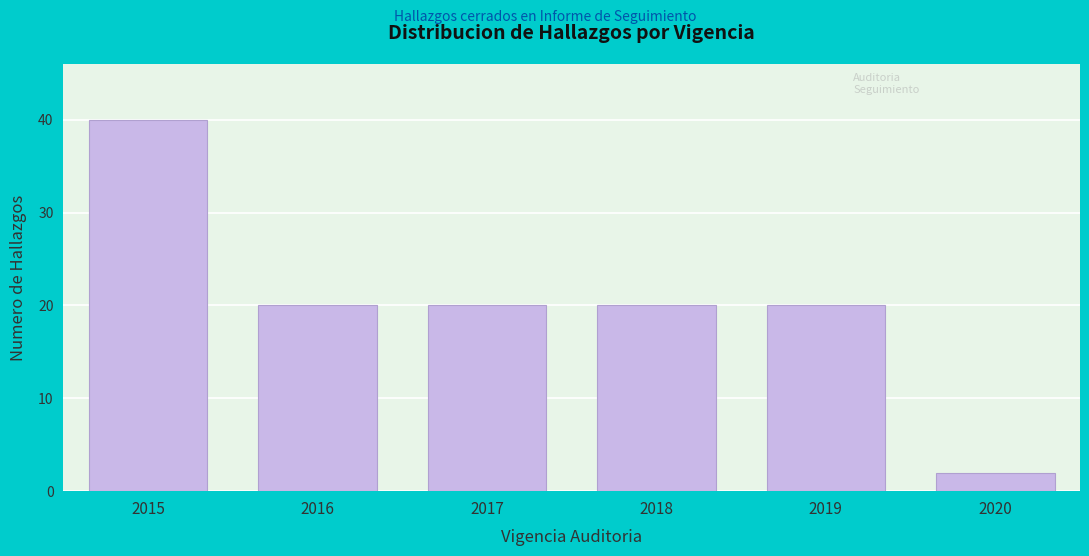

Reading left to right, transcribe all the data shown in this chart.

40	20	20	20	20	2